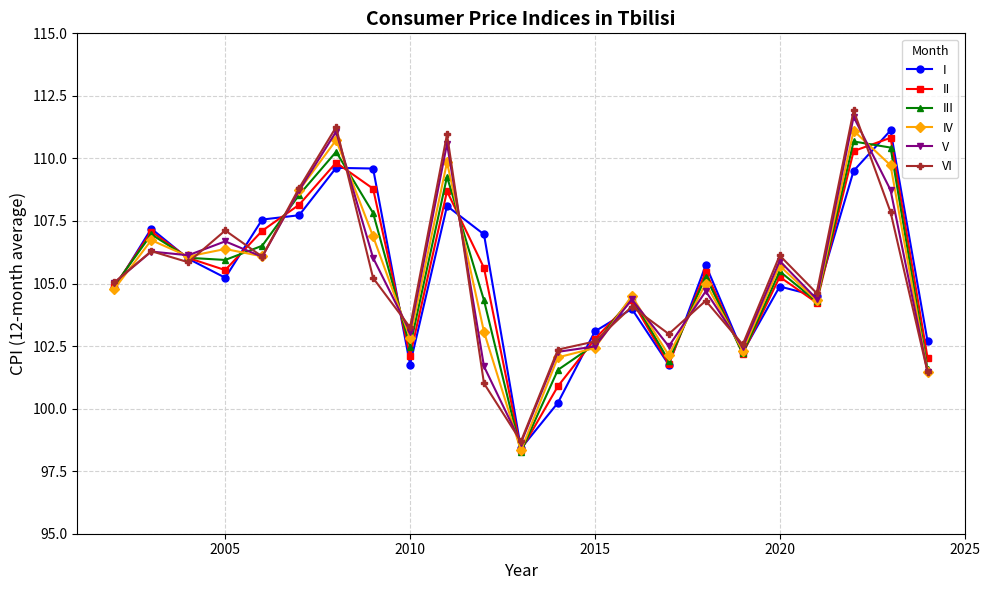

What is the value of the IV point at the 18th from the left?

102.3